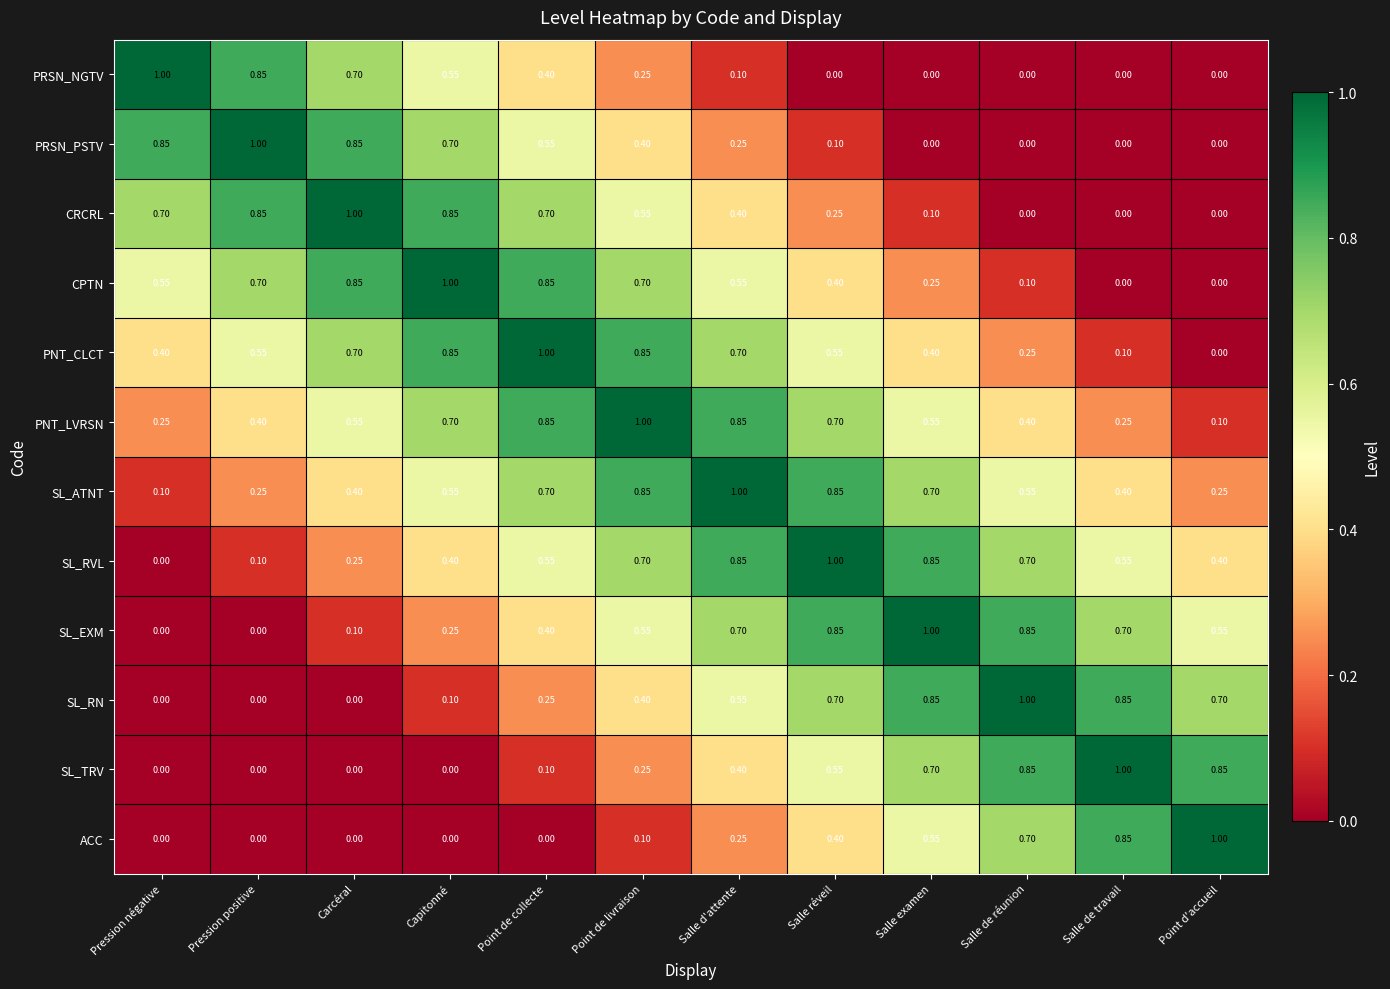

Where is PNT_LVRSN nearest to the value 0?

Point d'accueil